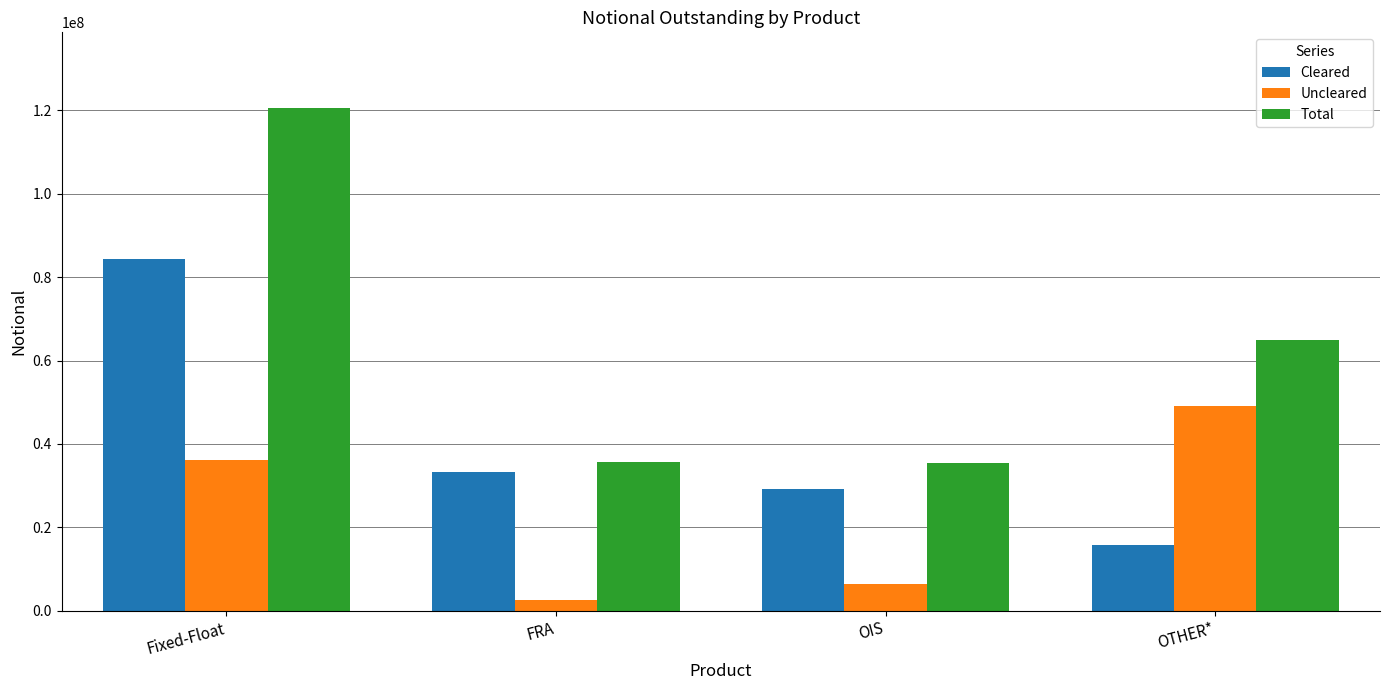

What is the difference between the second highest and second lowest values in the Uncleared series?

29796288